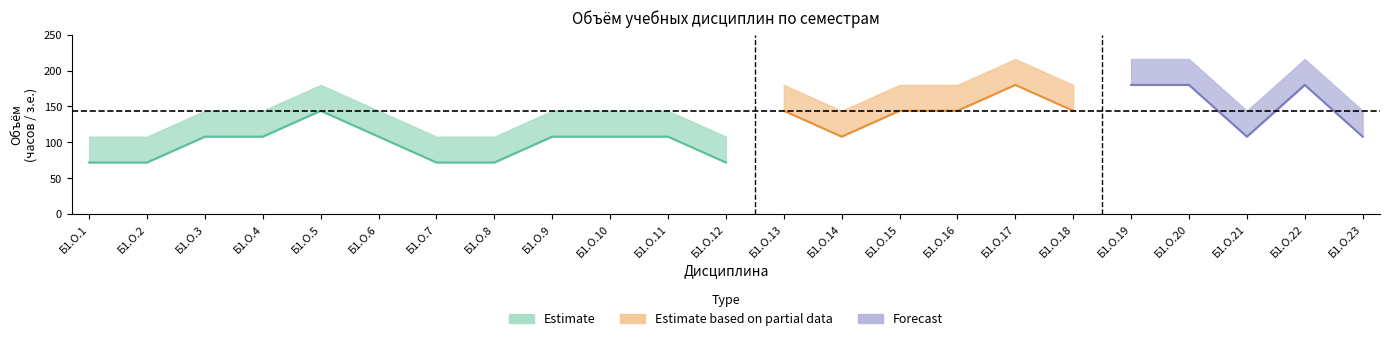

Count the з.е. (upper) values in the range 4 to 5.

14